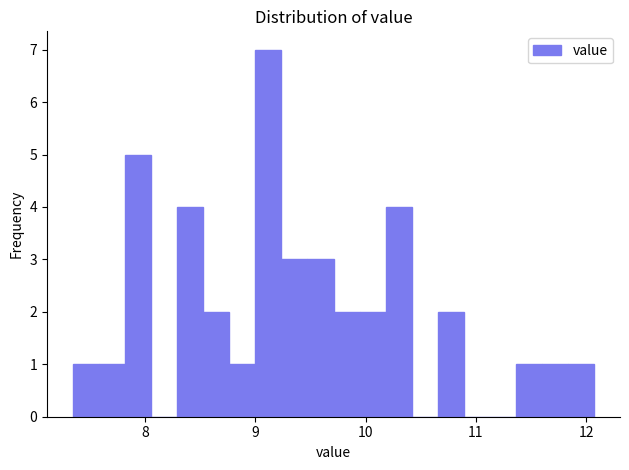

Read against the x-axis, roughly where is the centre of the tallest bar?

9.1